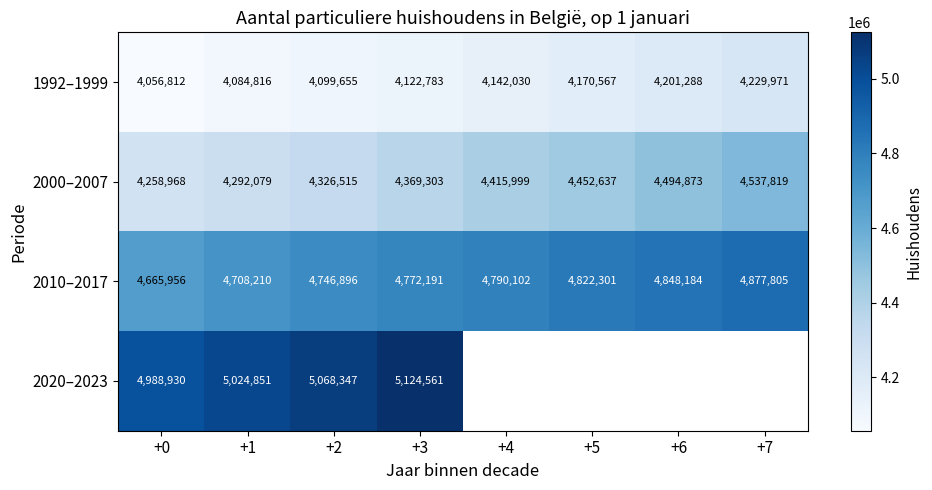

The value of 1992–1999 at +7 is 4229971. True or false?

True